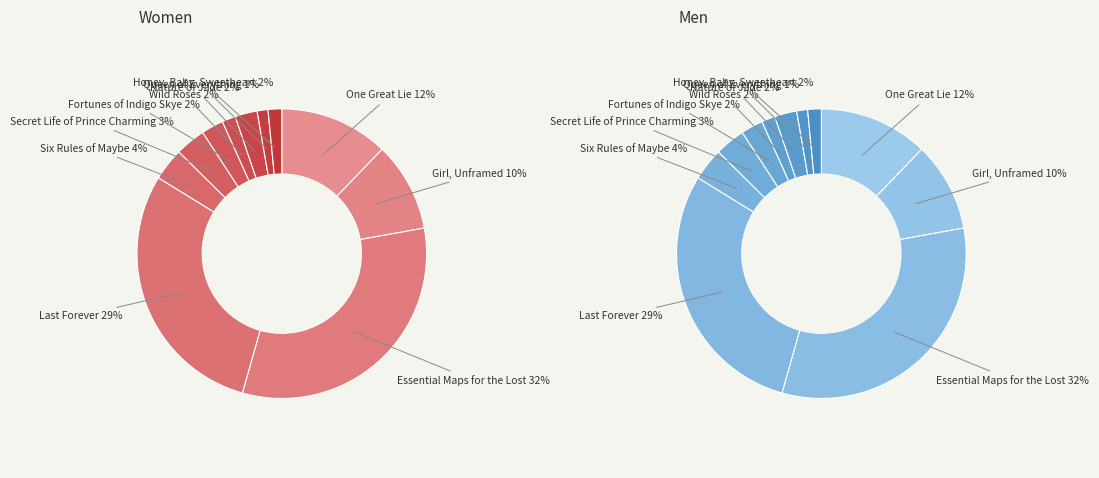

Count the number of slices in the pie.

11